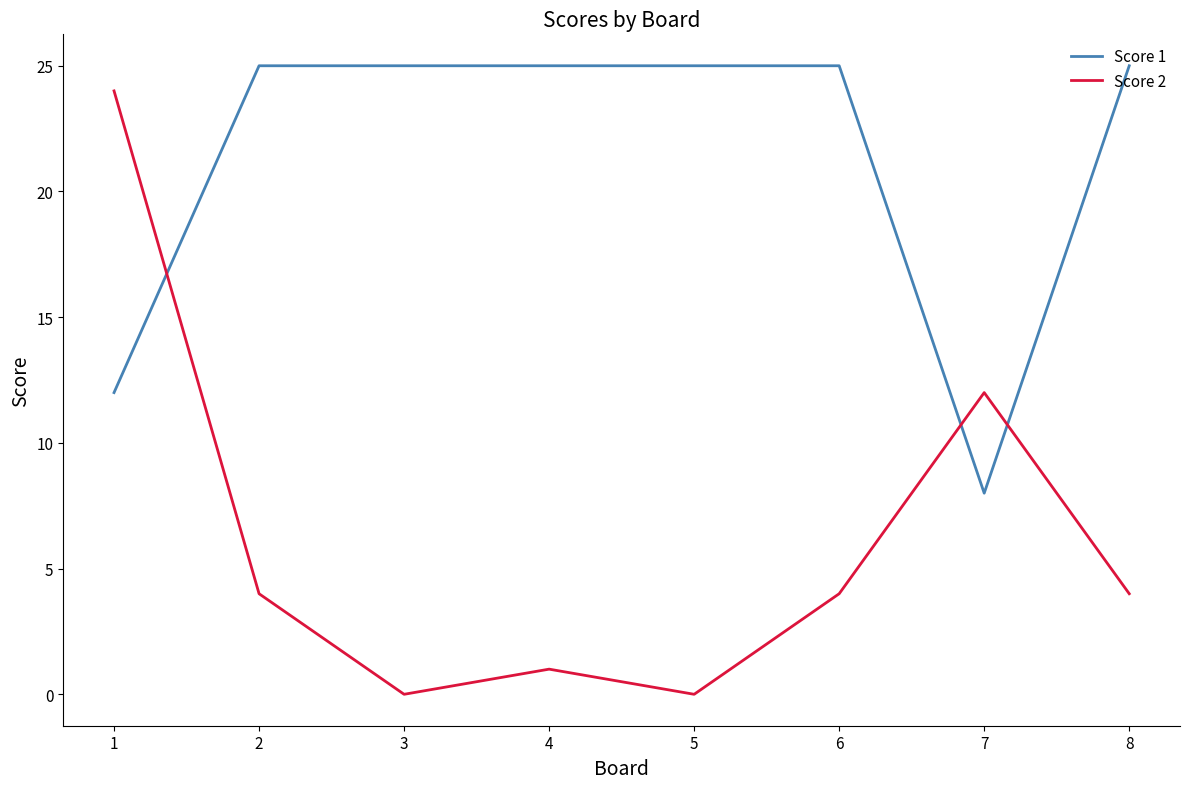

List the series in order of their overall mean, highest first.

Score 1, Score 2